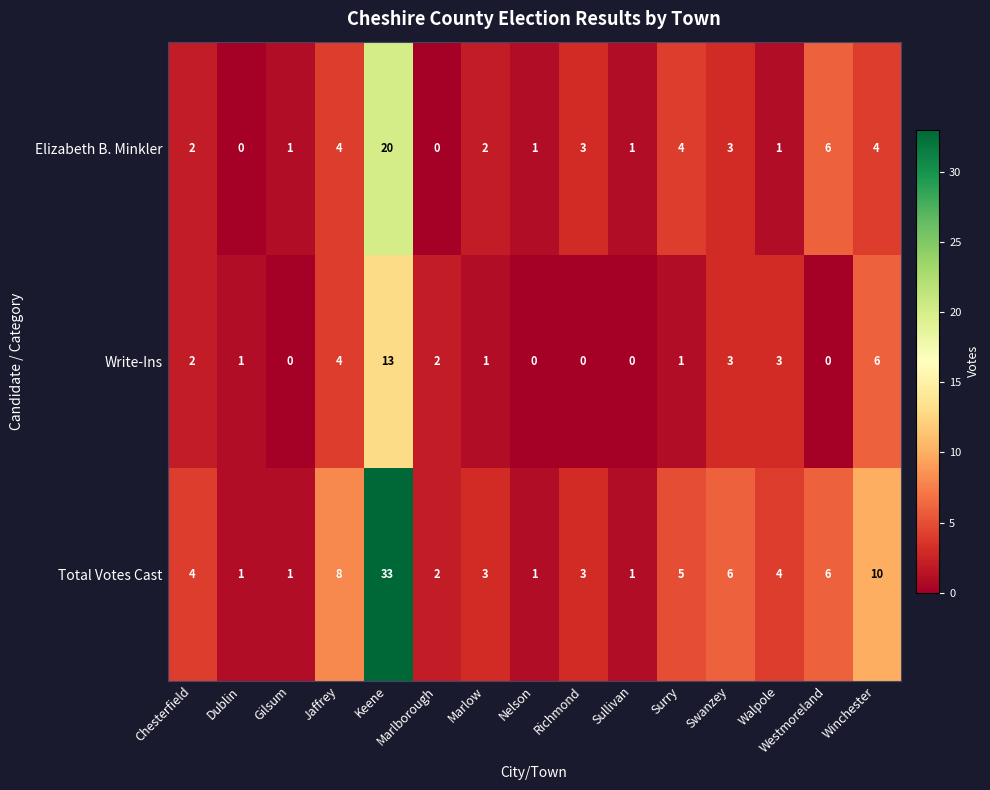

What is the sum of all Elizabeth B. Minkler values?

52